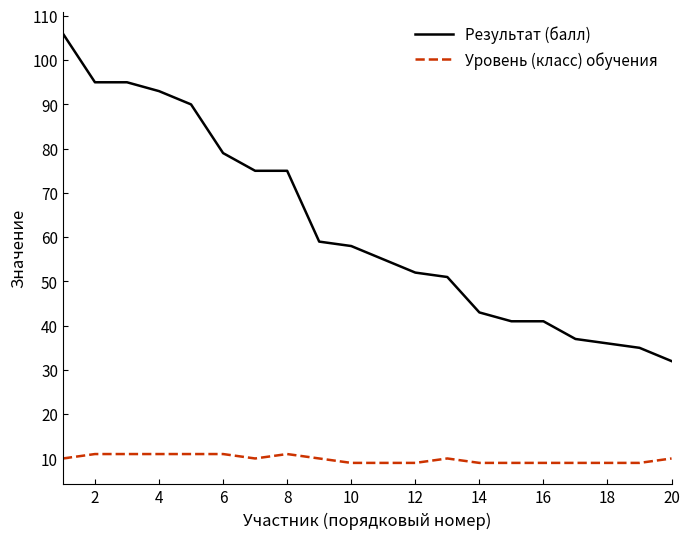

How many series are shown in this chart?

2